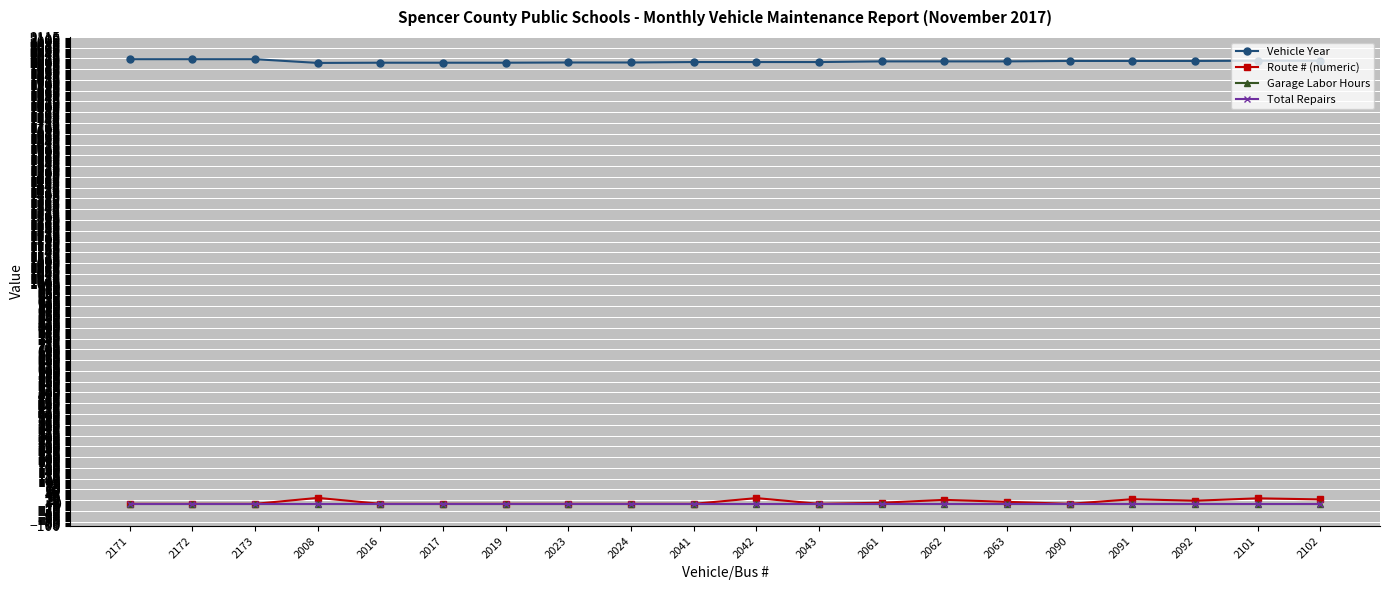

What is the total value across all series at 2042?

2030